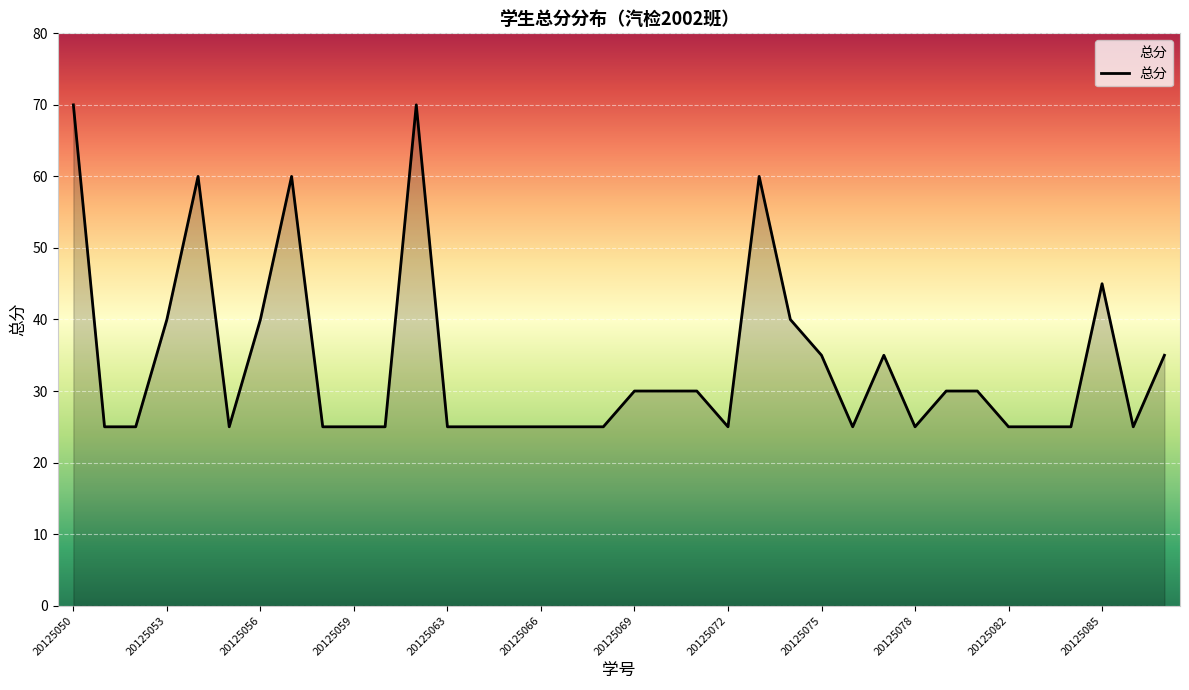

What is the smallest value displayed?

25